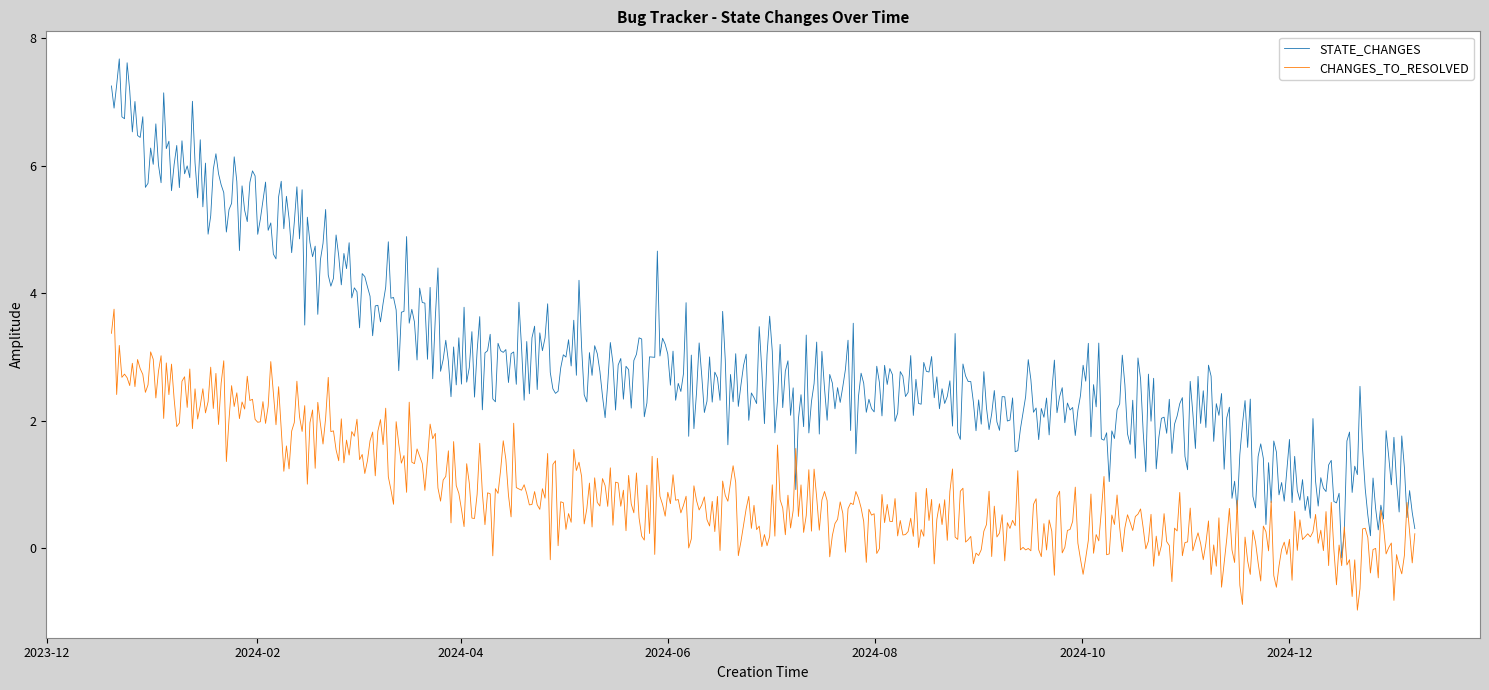

True or false: CHANGES_TO_RESOLVED and STATE_CHANGES cross at least once.

True